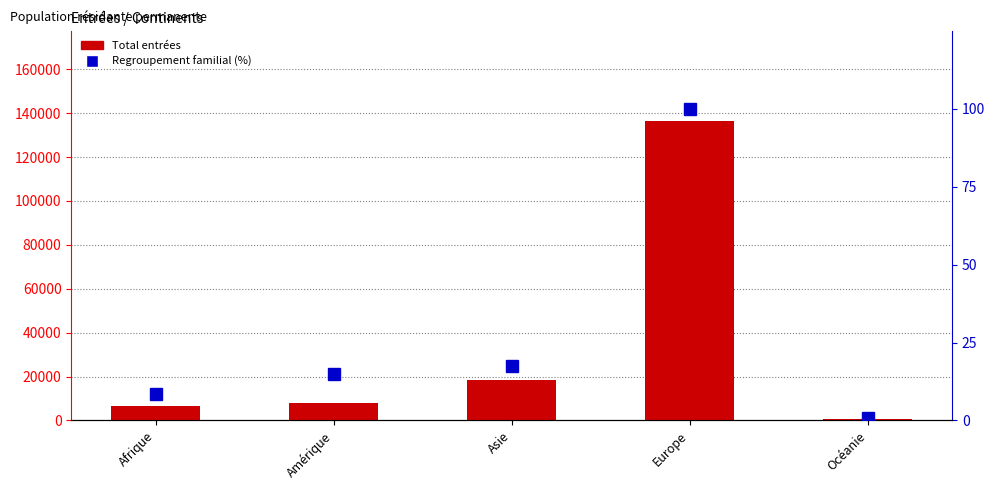

How many data points in Total are above 8081?

2